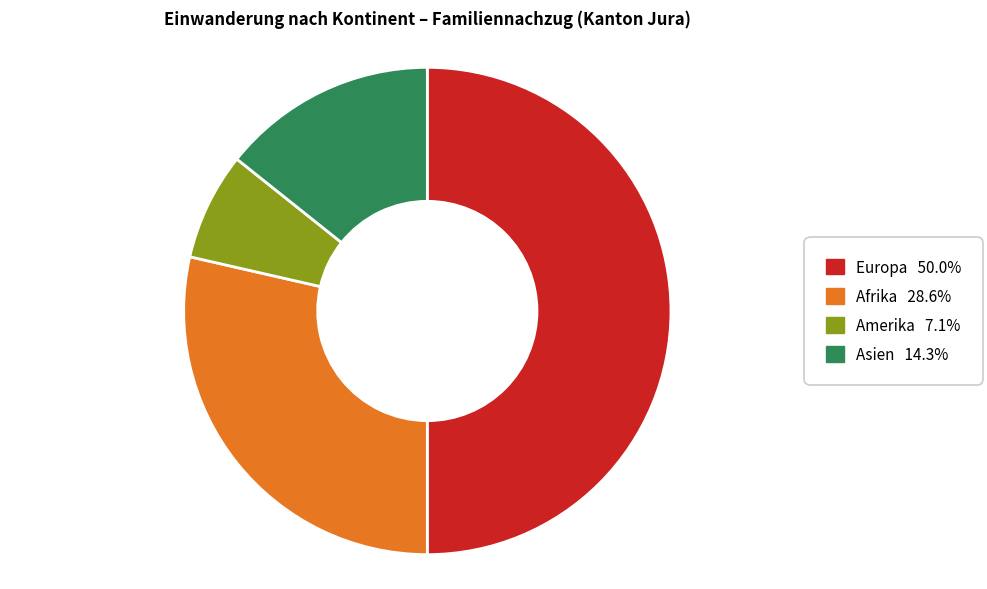

Is it true that Europa is 45% of the pie?

False